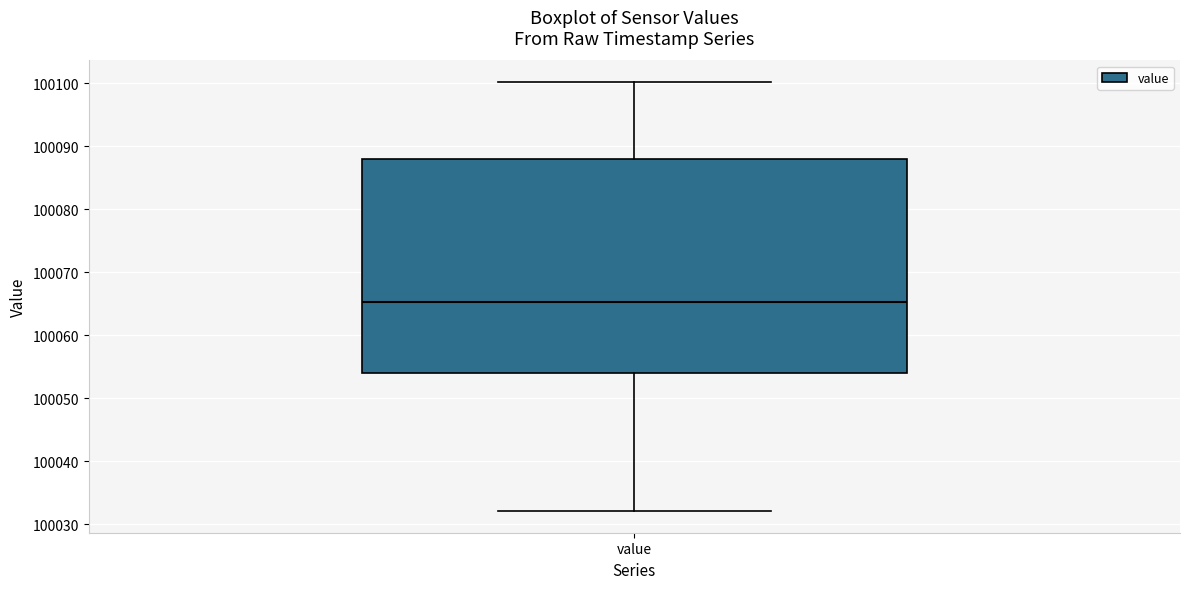

Read this box plot against the y-axis: the position of the median line, the range covered by the box, and the ends of both whiskers. The values are not printed on the chart, so give them approximately, as read against the axis.

median 100065, box 100054 to 100088, whiskers 100032 to 100100